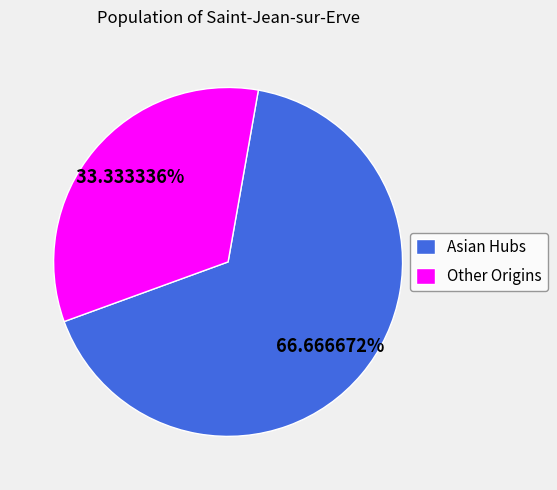

Count the number of slices in the pie.

2